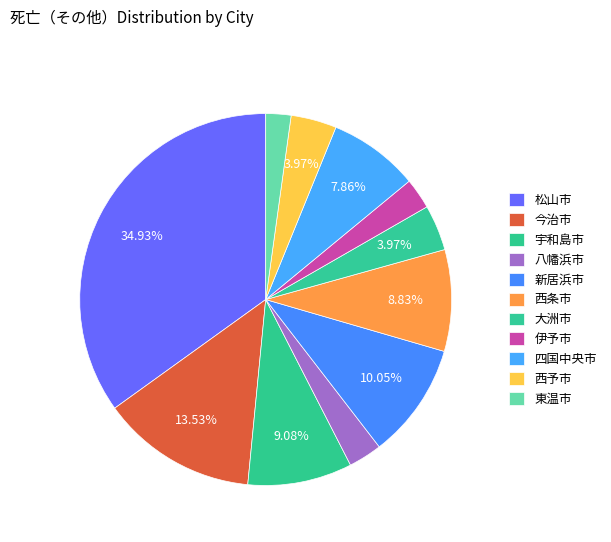

To the nearest percent, what is the combined percentage of 東温市 and 大洲市?

6%